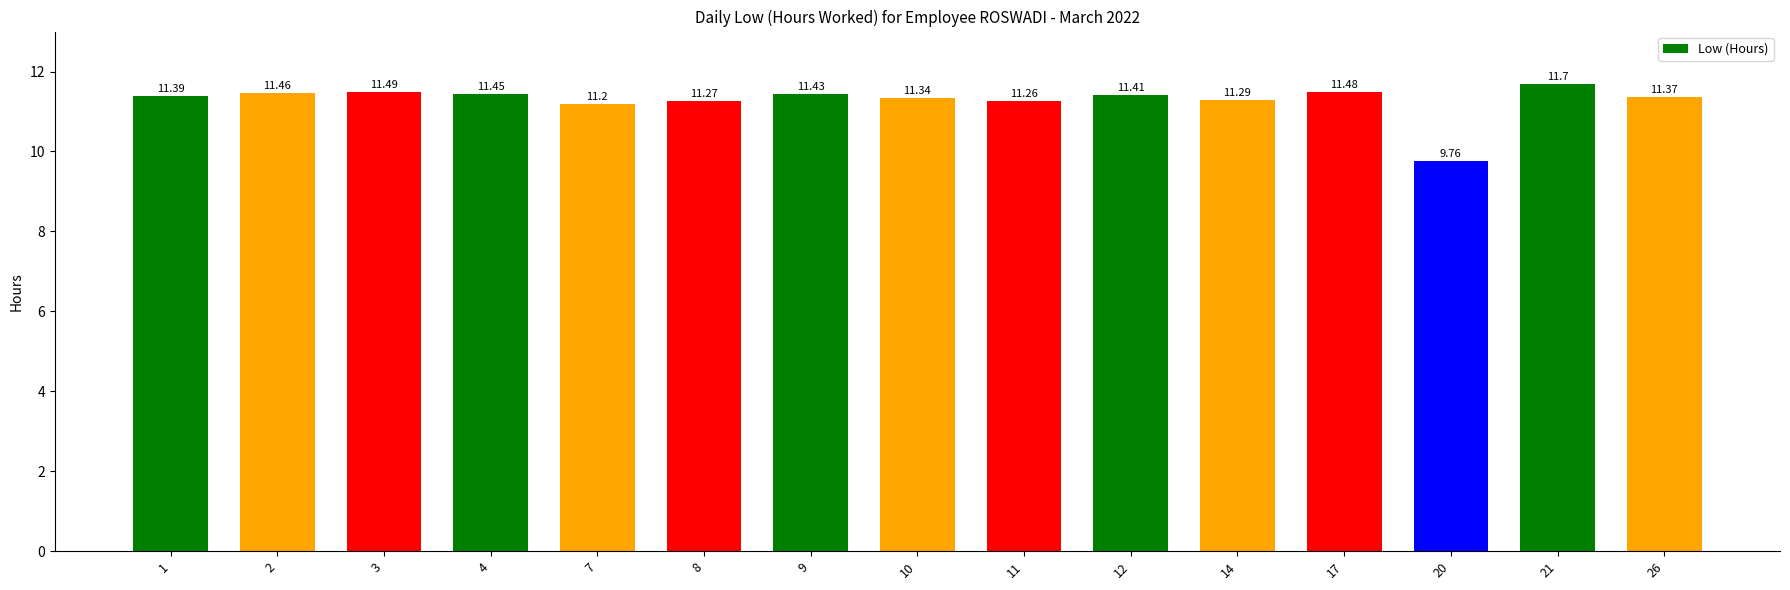

Rank the categories by value from highest to lowest.

21, 3, 17, 2, 4, 9, 12, 1, 26, 10, 14, 8, 11, 7, 20